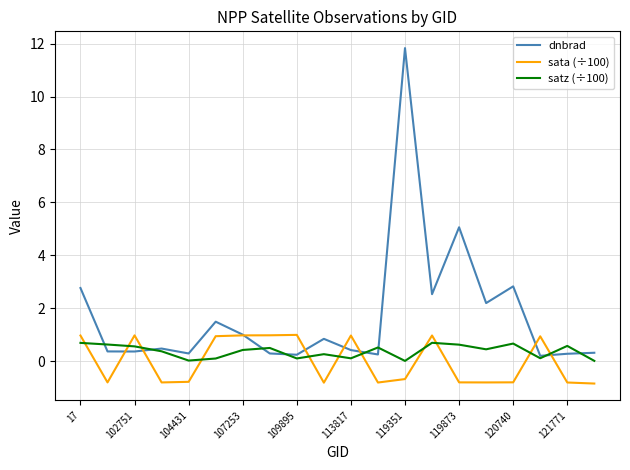

At how many categories does at least one series exceed 6?

1